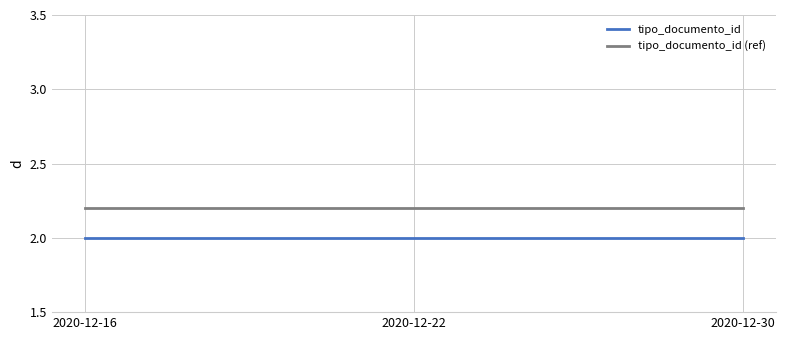

Reading right to left, extract all data points from this chart.

tipo_documento_id: 2.0	2.0	2.0
tipo_documento_id (ref): 2.2	2.2	2.2